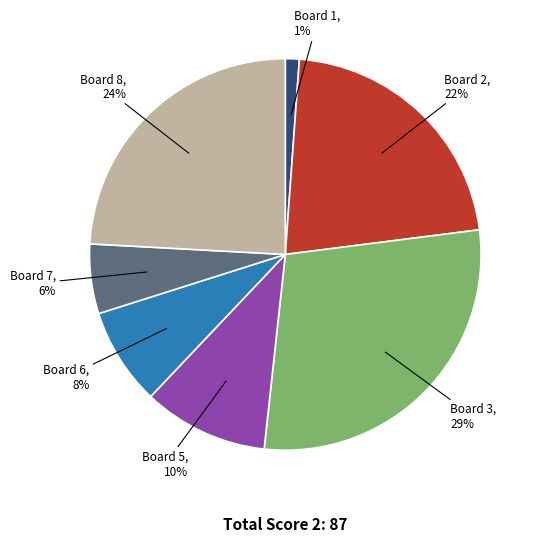

Does any single category account for the majority?

No